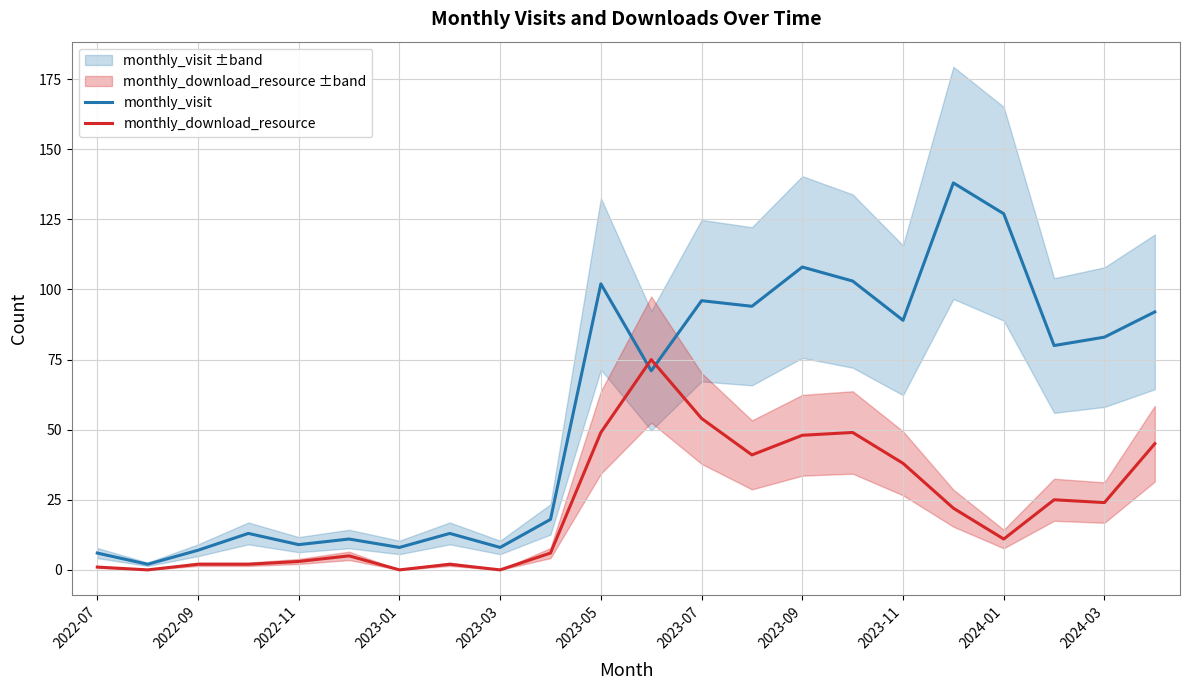

How many interior local peaks does the monthly_visit series have?

7